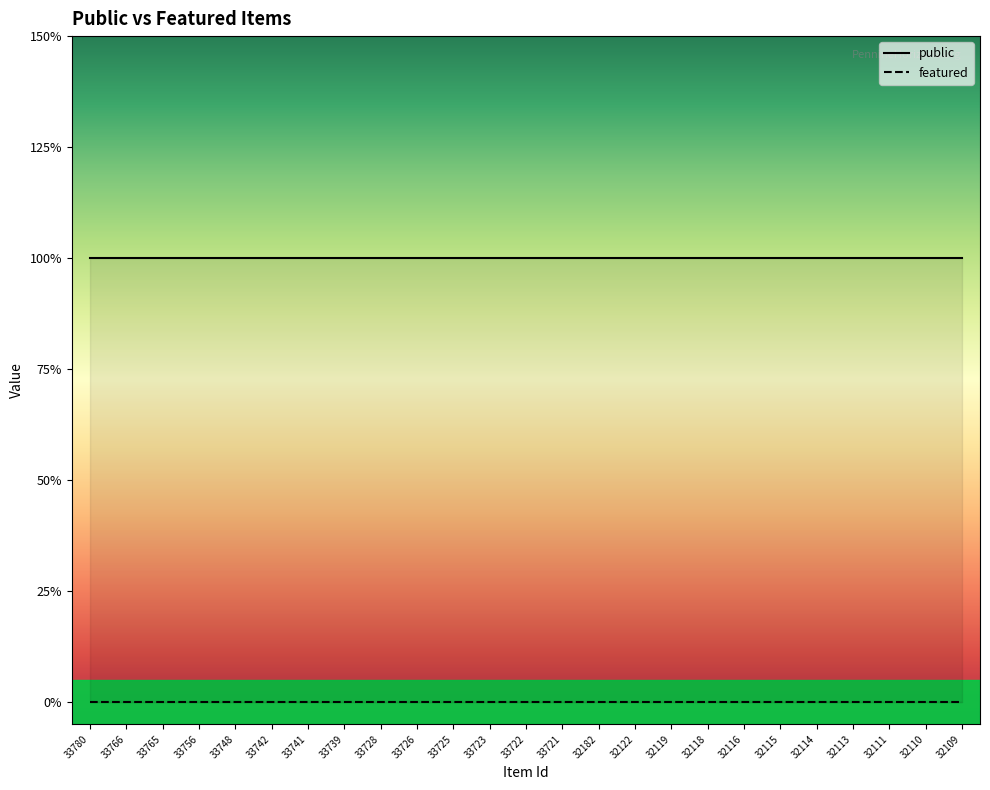

Which series has the widest spread of values?

public